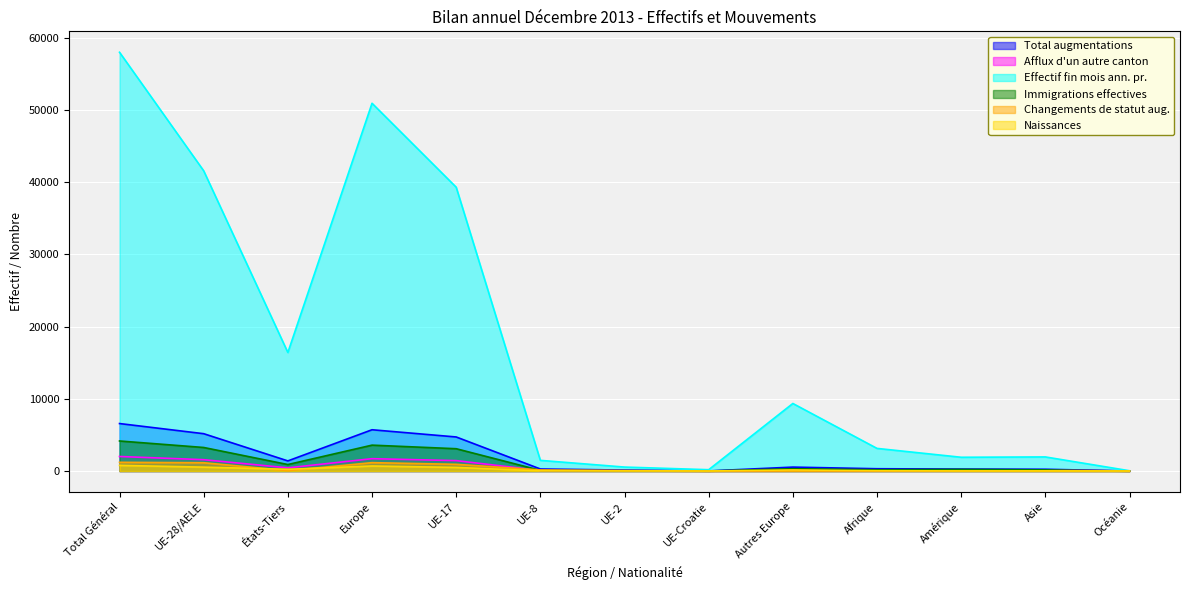

At Europe, list the series in order from smallest to largest.

Naissances, Changements de statut aug., Afflux d'un autre canton, Immigrations effectives, Total augmentations, Effectif fin mois ann. pr.